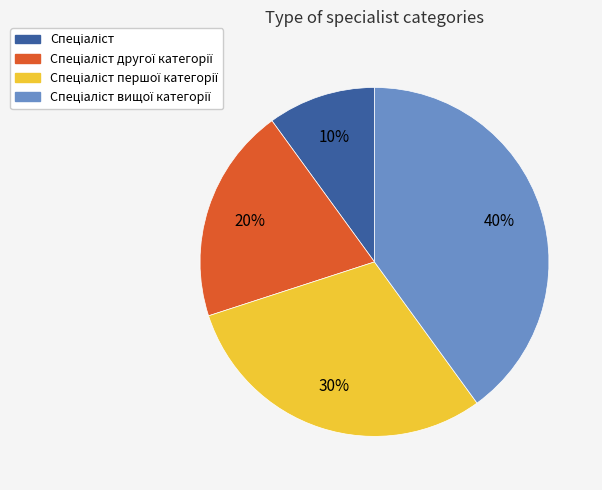

Is there any slice that represents more than half of the pie?

No